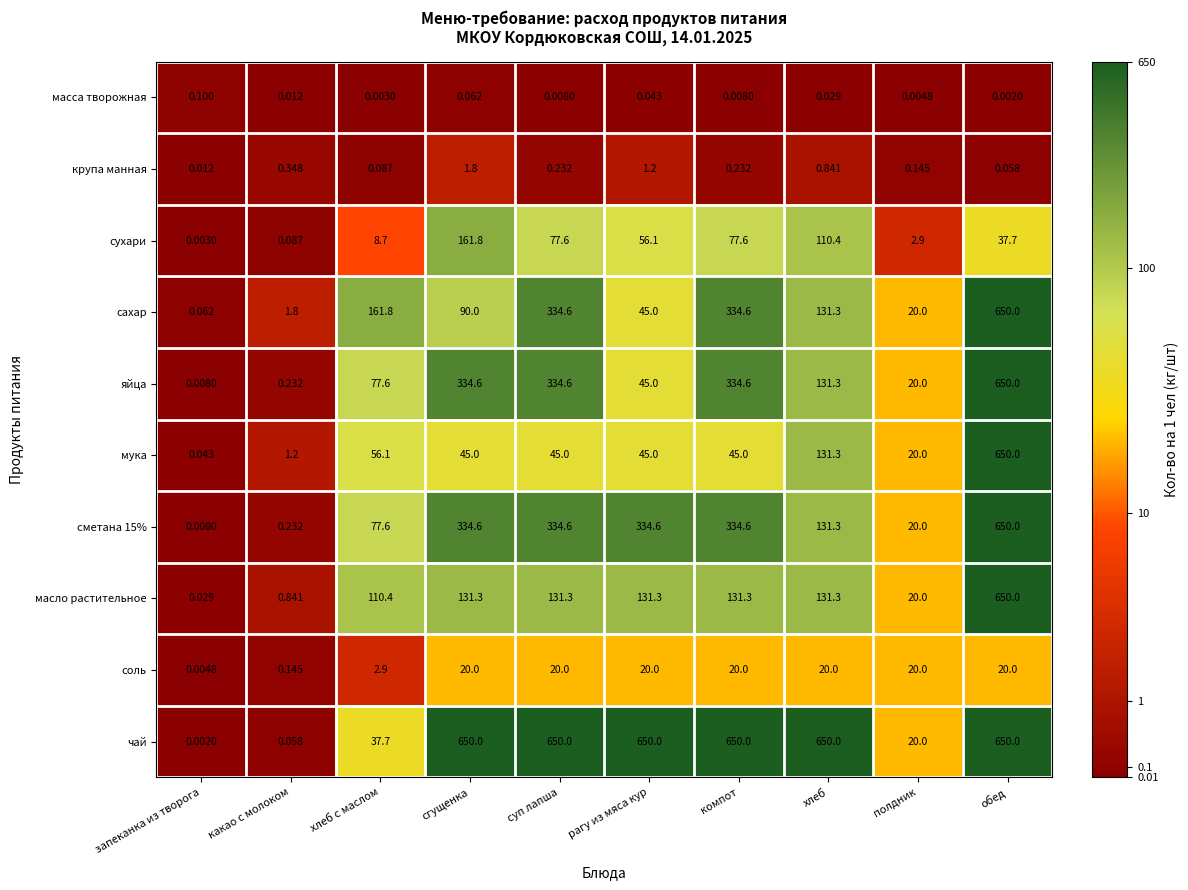

Which category has the lowest value in the соль series?

запеканка из творога